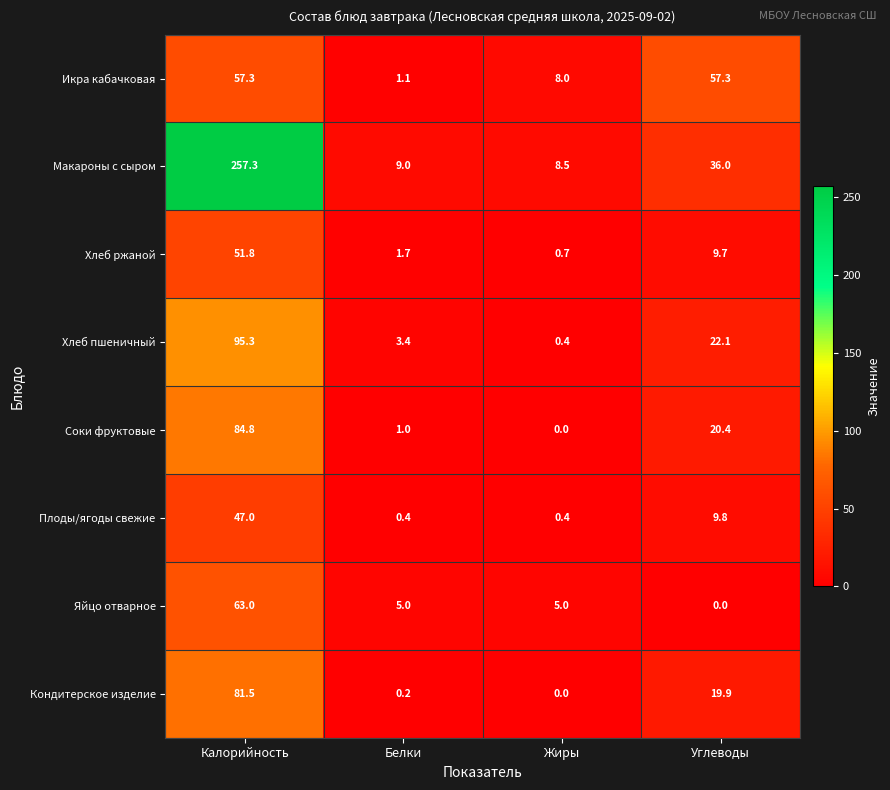

What is the sum of the Хлеб пшеничный values at Калорийность and Жиры?

95.7